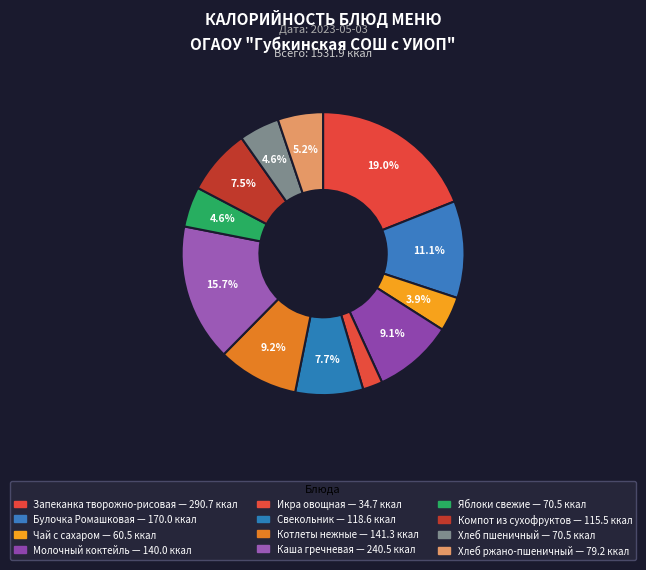

How many slices are in this pie chart?

12